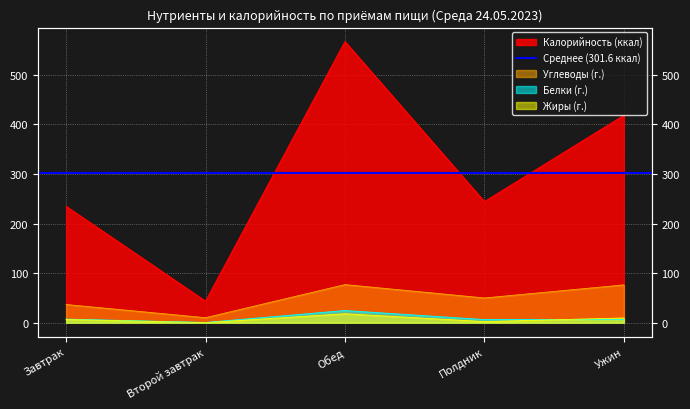

What position from the right is Второй завтрак?

4